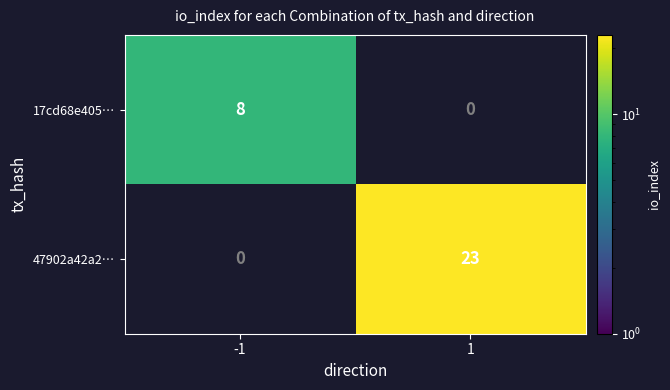

What is the spread (max minus min) of values at -1?

8